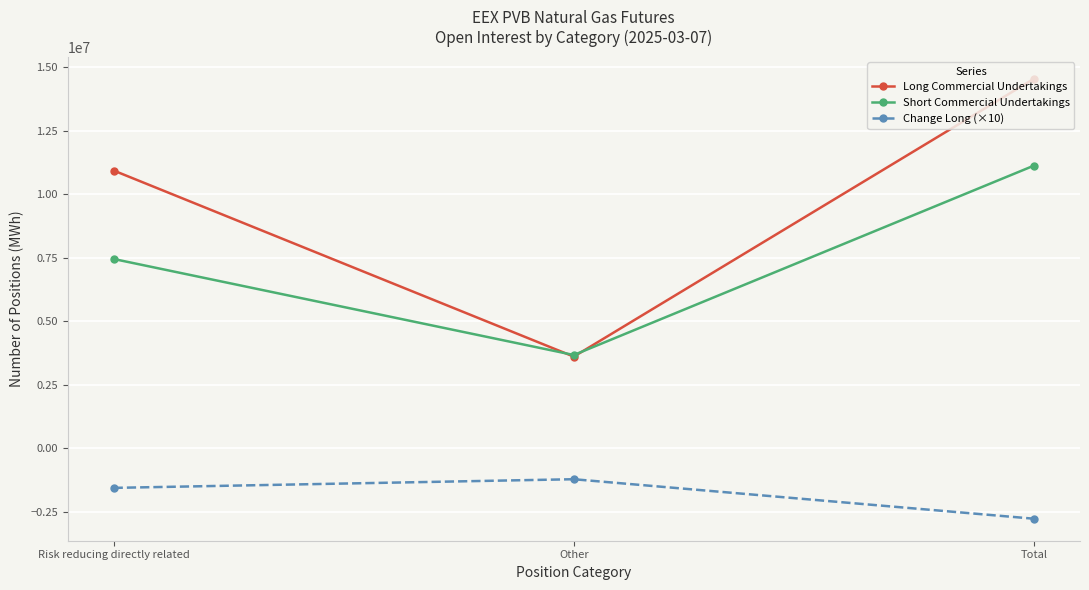

What are all the series names shown in the legend?

Long Commercial Undertakings, Short Commercial Undertakings, Change Long (×10)